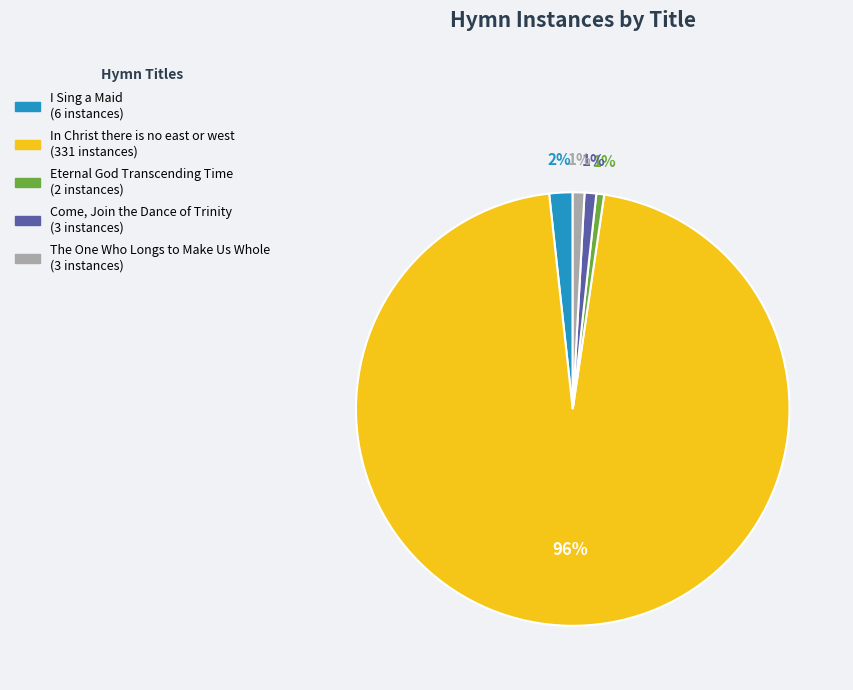

To the nearest percent, what portion does I Sing a Maid represent?

2%